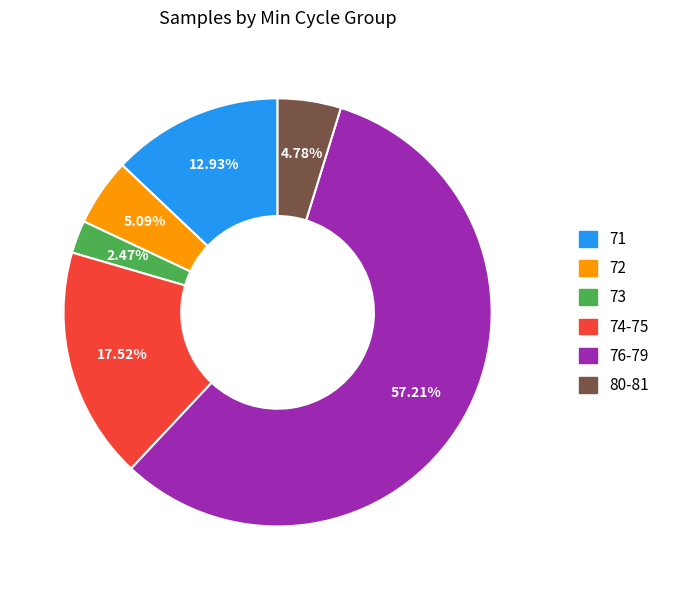

Is there a majority slice in this chart?

Yes